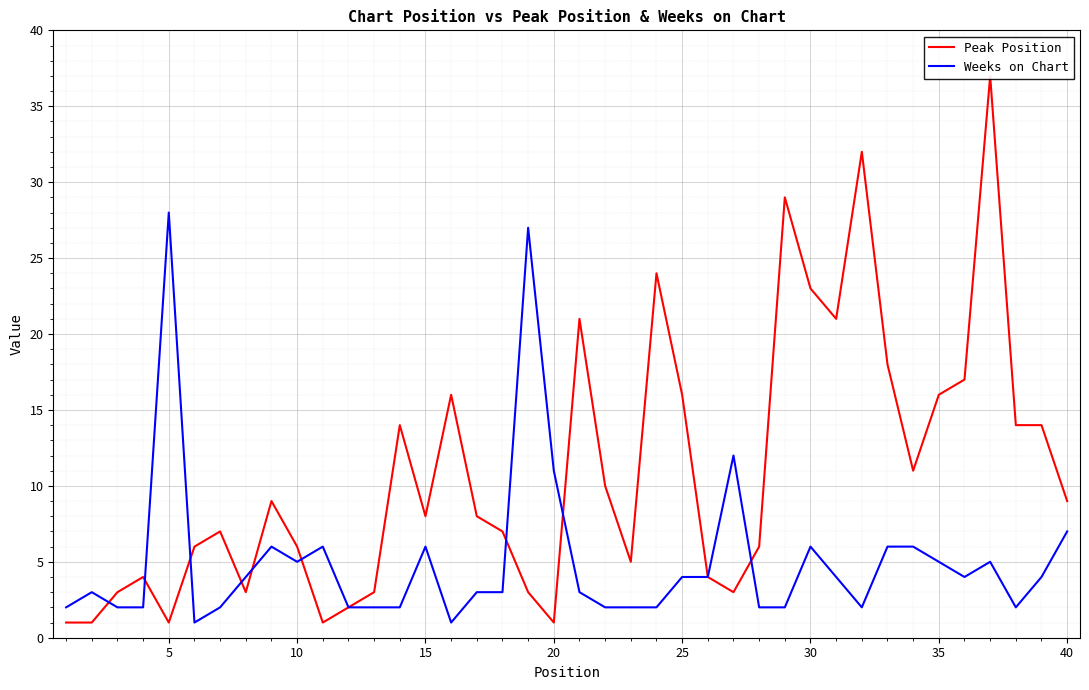

What is the average value of the Weeks on Chart series?

5